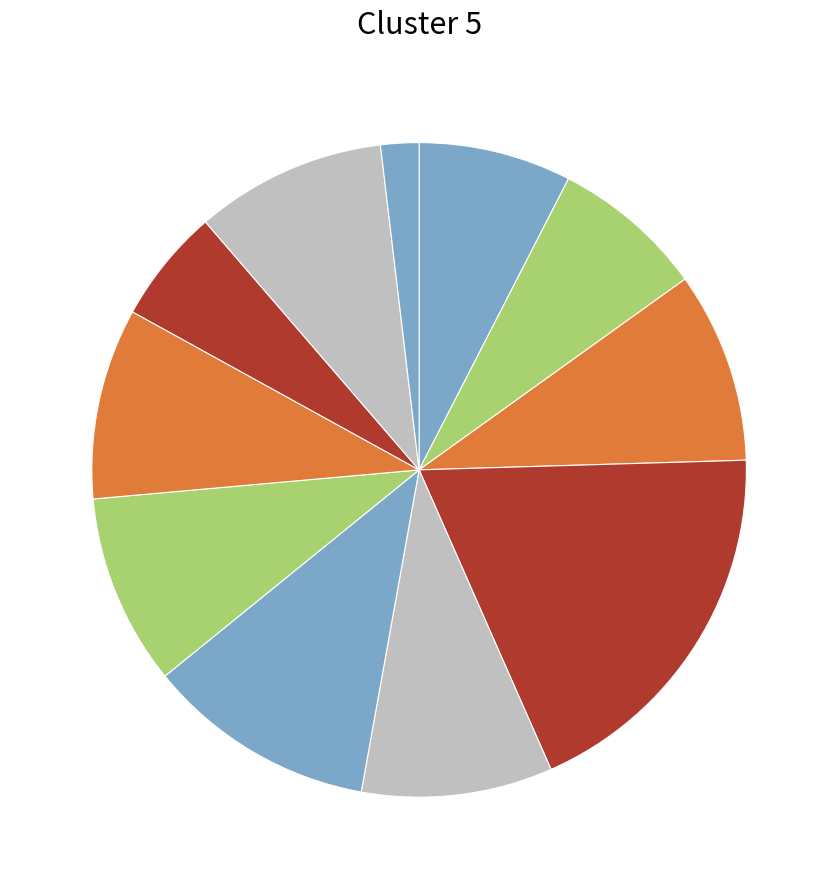

What is the smallest slice in the pie chart?

Spot